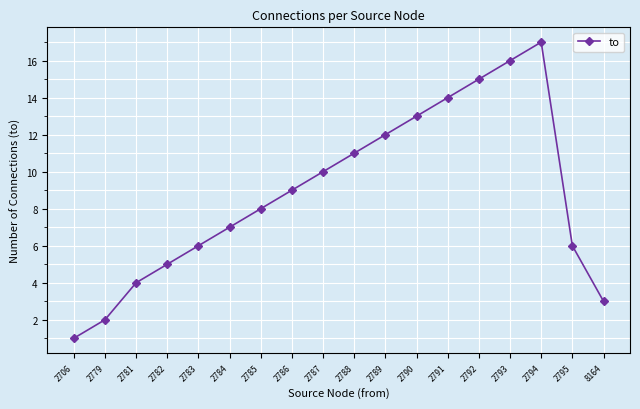

What is the sum of the values at 2794 and 2793?

33